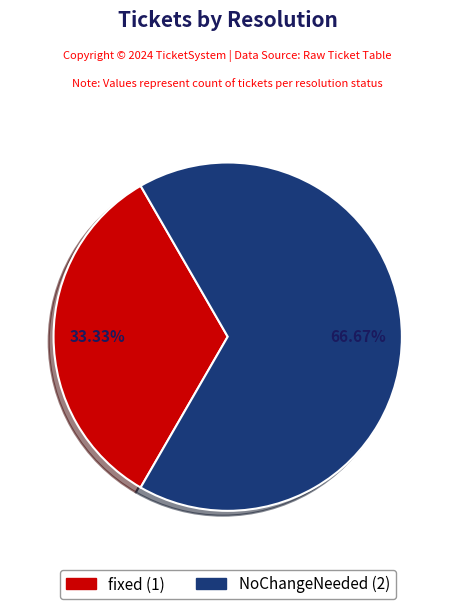

How many segments does this pie chart have?

2